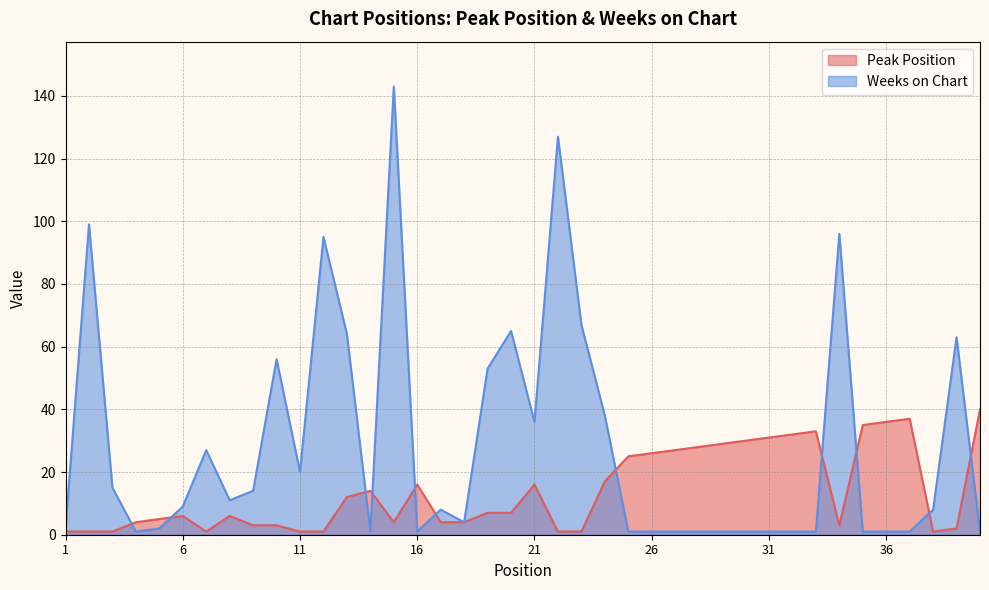

What is the total value across all series at 34?

99